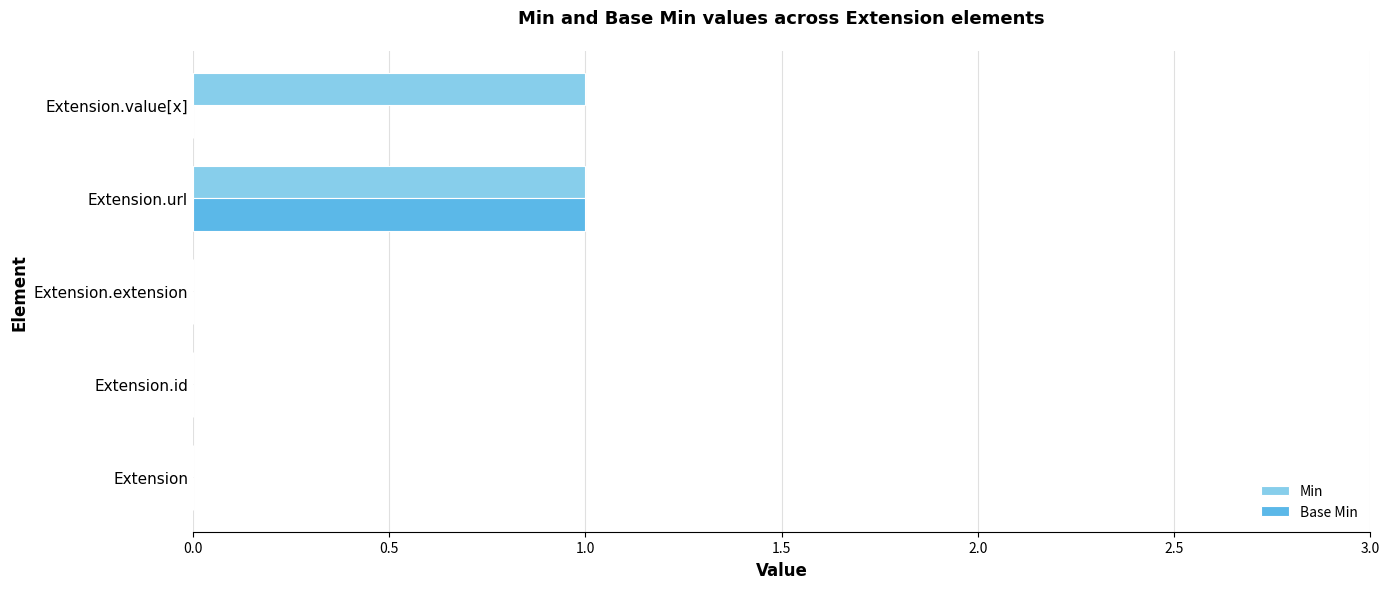

At which category is the sum across all series the highest?

Extension.url